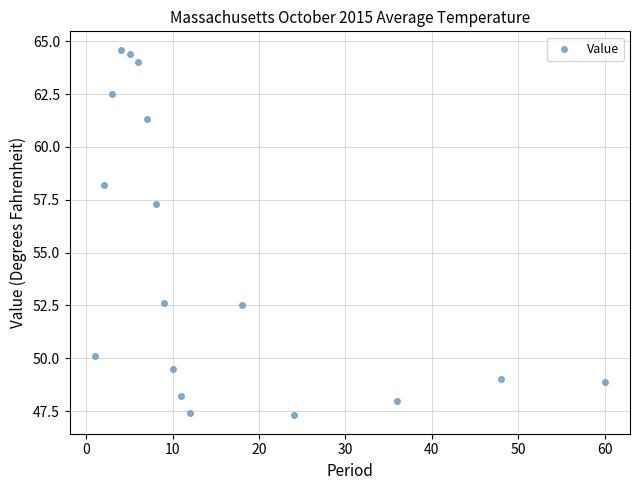

What is the range of X values (max minus min)?

59.0